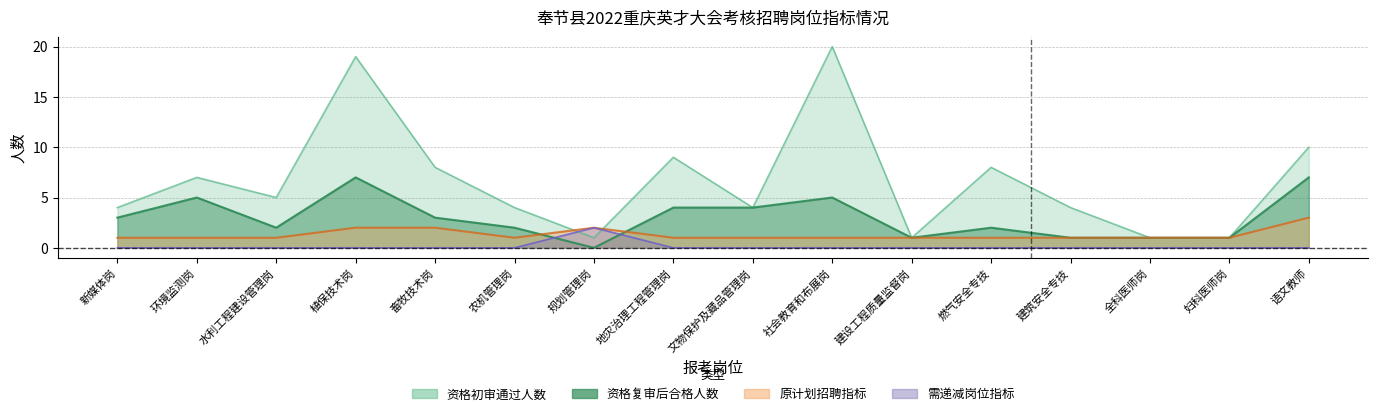

What is the total value across all series at 环境监测岗?

13